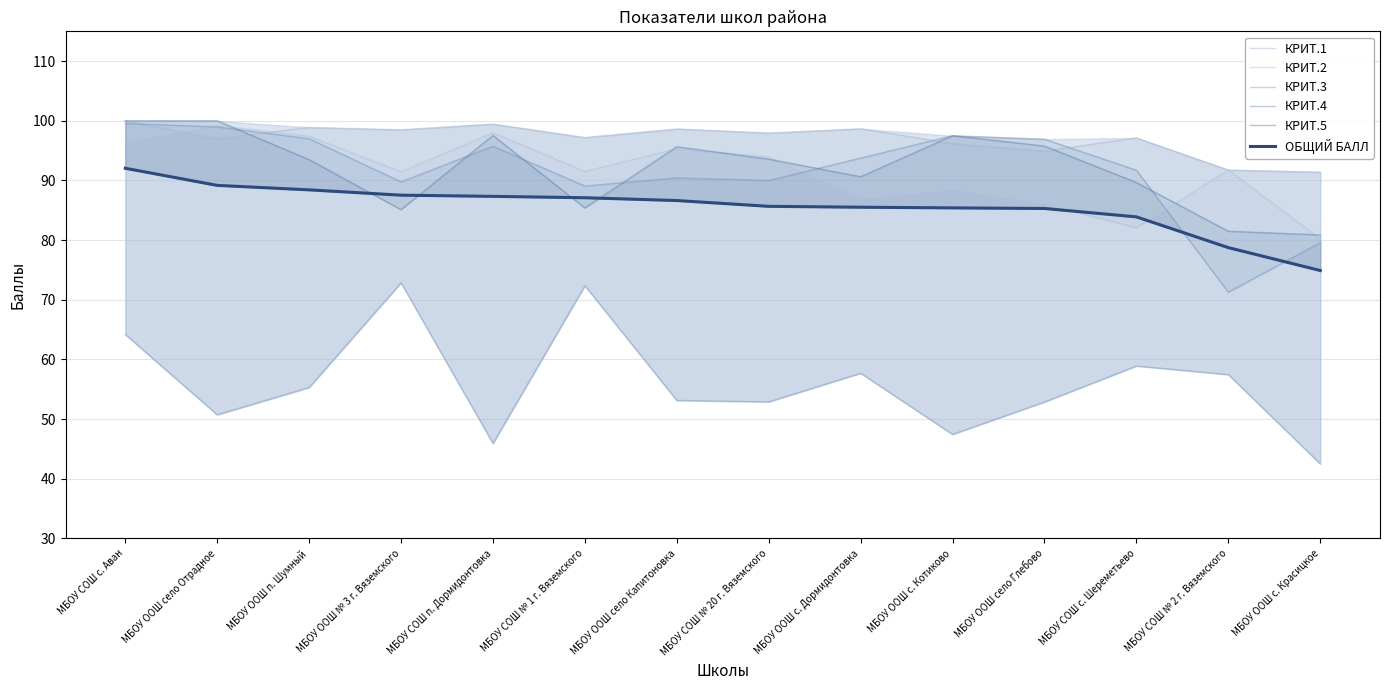

Rank the series by their maximum value, from highest to lowest.

КРИТ.1, КРИТ.5, КРИТ.4, КРИТ.2, ОБЩИЙ БАЛЛ, КРИТ.3